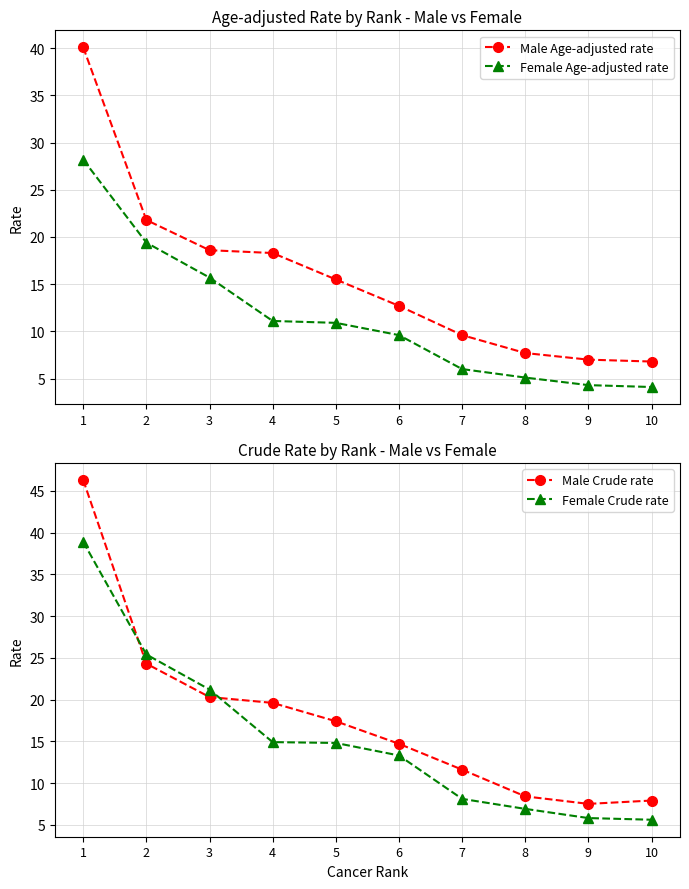

What value does the Male Age-adjusted rate series have at 5?

15.5